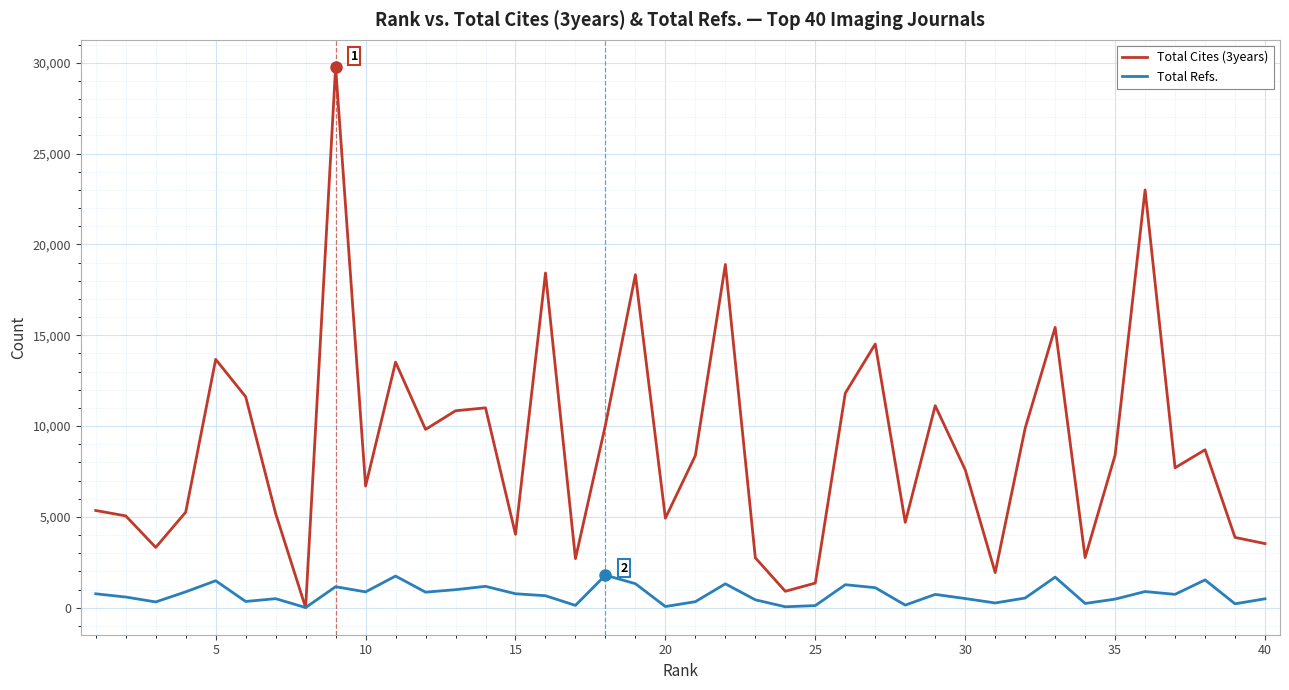

How many interior local valleys does the Total Cites (3years) series have?

12